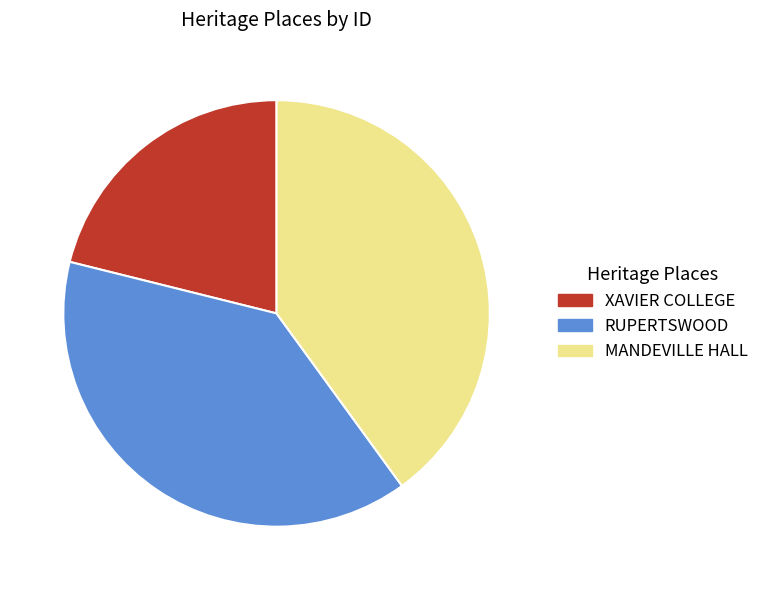

The MANDEVILLE HALL slice represents 40% of the pie. True or false?

True